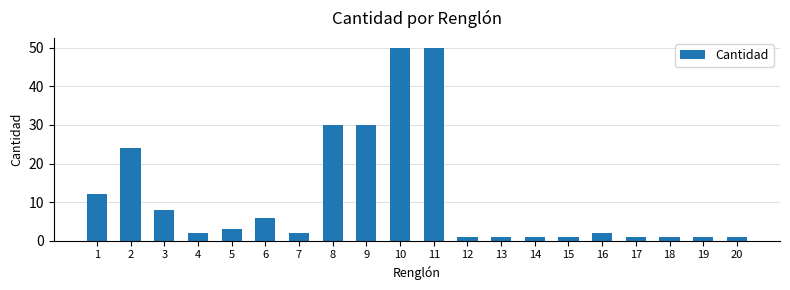

What is the greatest value displayed?

50